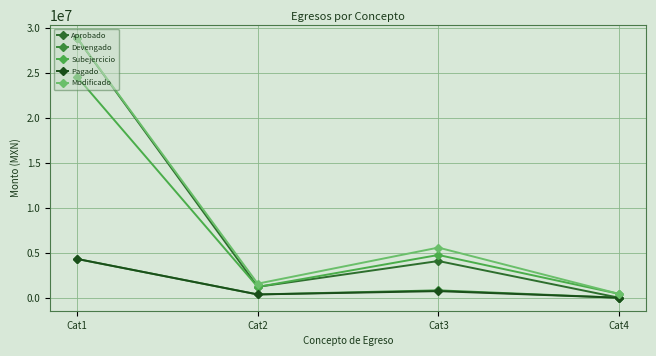

Rank the series at Cat3 from highest to lowest value.

Modificado, Subejercicio, Aprobado, Devengado, Pagado